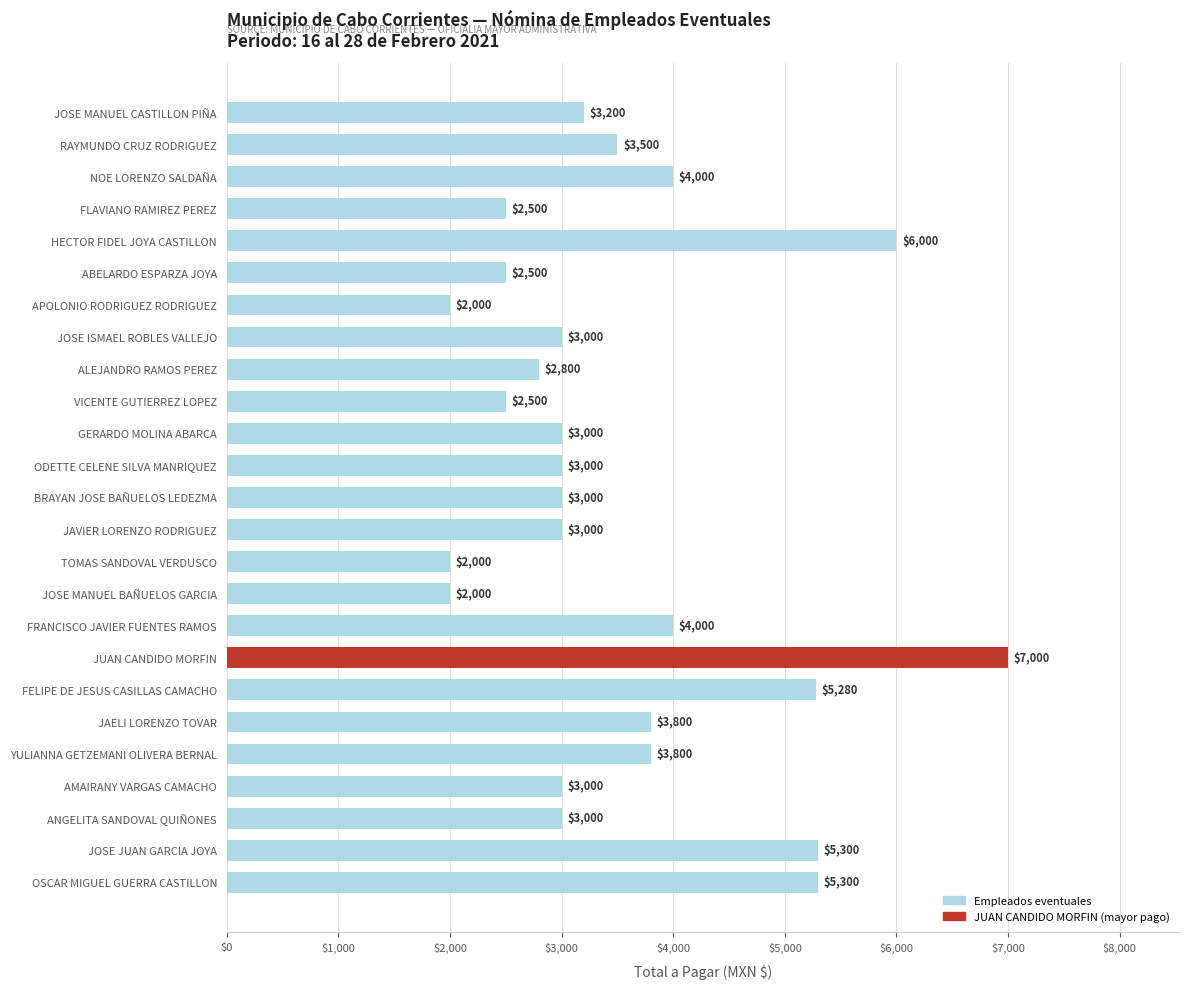

Read the value at JOSE MANUEL BAÑUELOS GARCIA, to the nearest 100.

2000